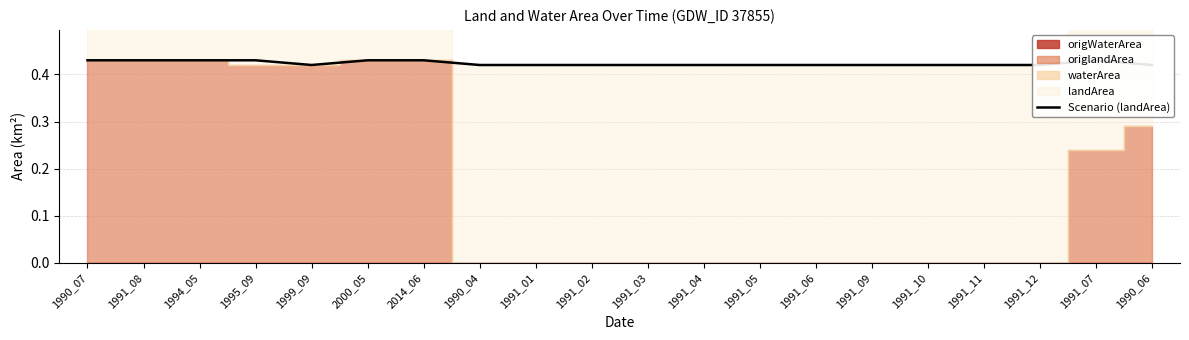

What is the sum of all values?

8.5